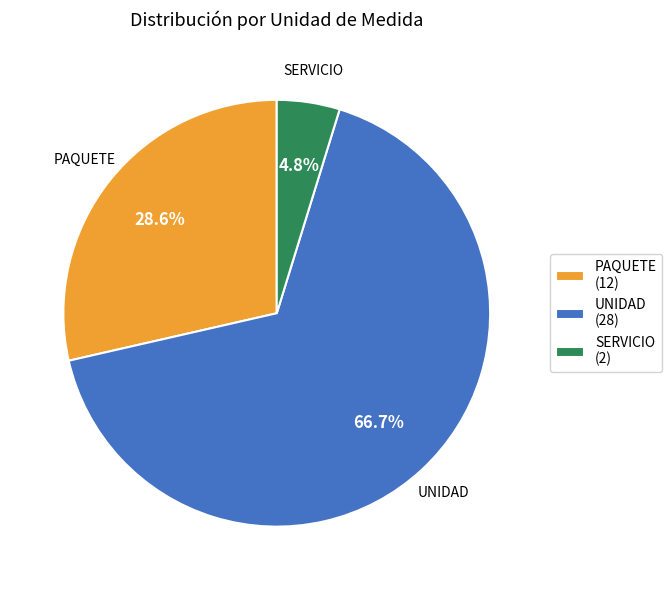

Count the number of slices in the pie.

3